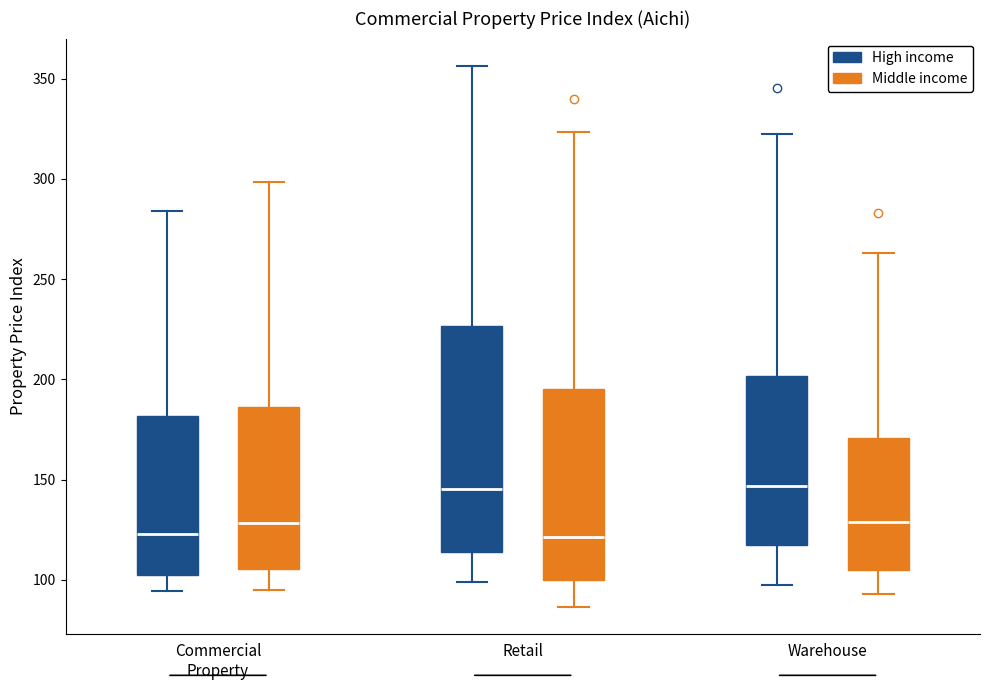

Which box is the tallest, from its lower edge to its upper edge?

Retail (High income)